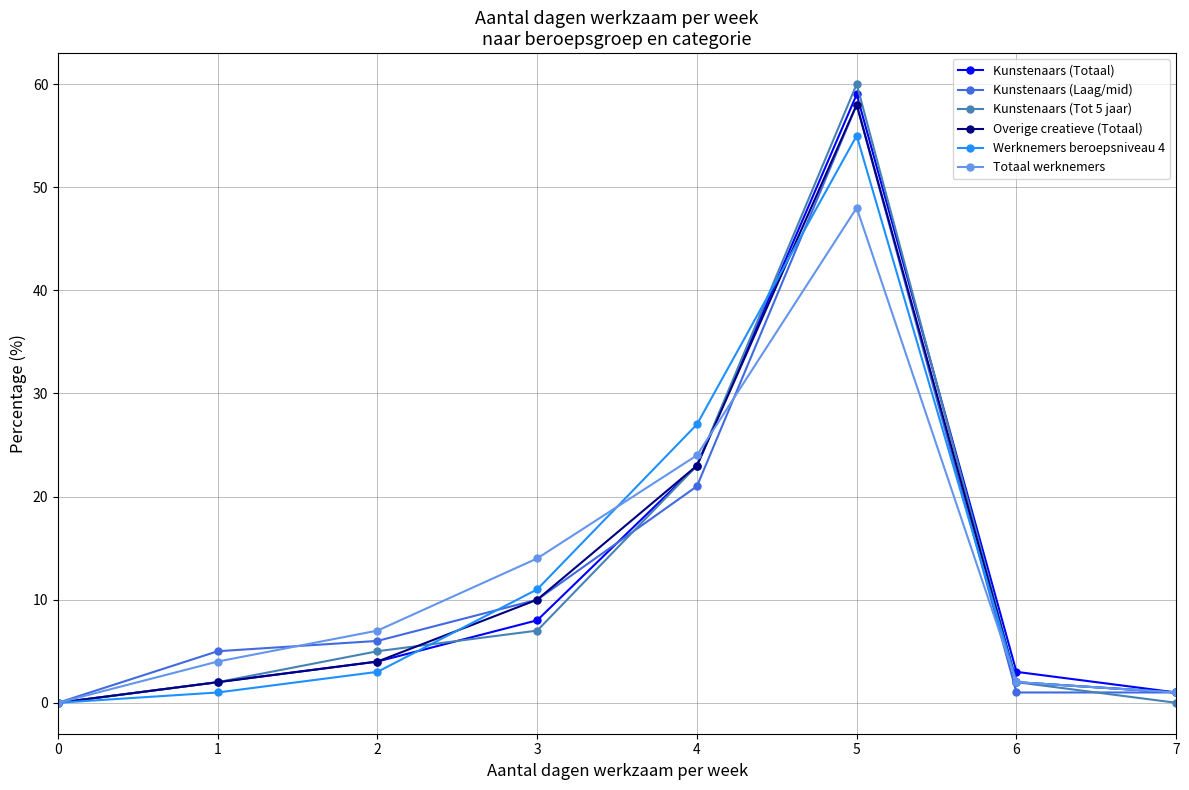

Where is the first local maximum for Overige creatieve (Totaal)?

5